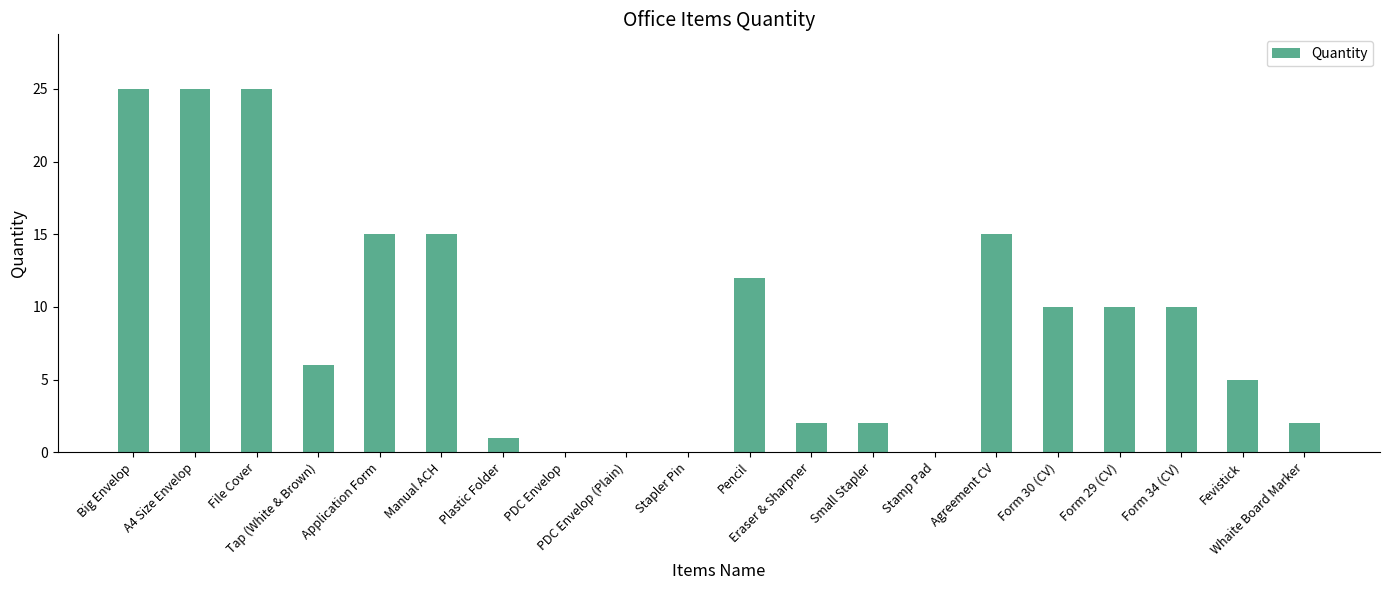

What is the greatest value displayed?

25